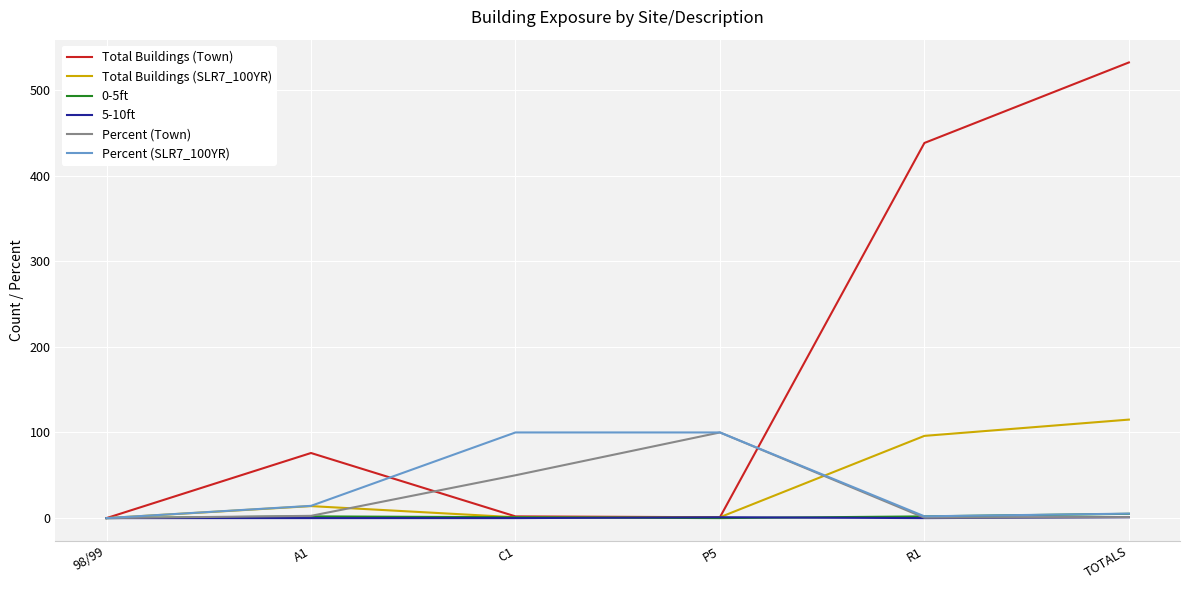

At which category is the sum across all series the highest?

TOTALS